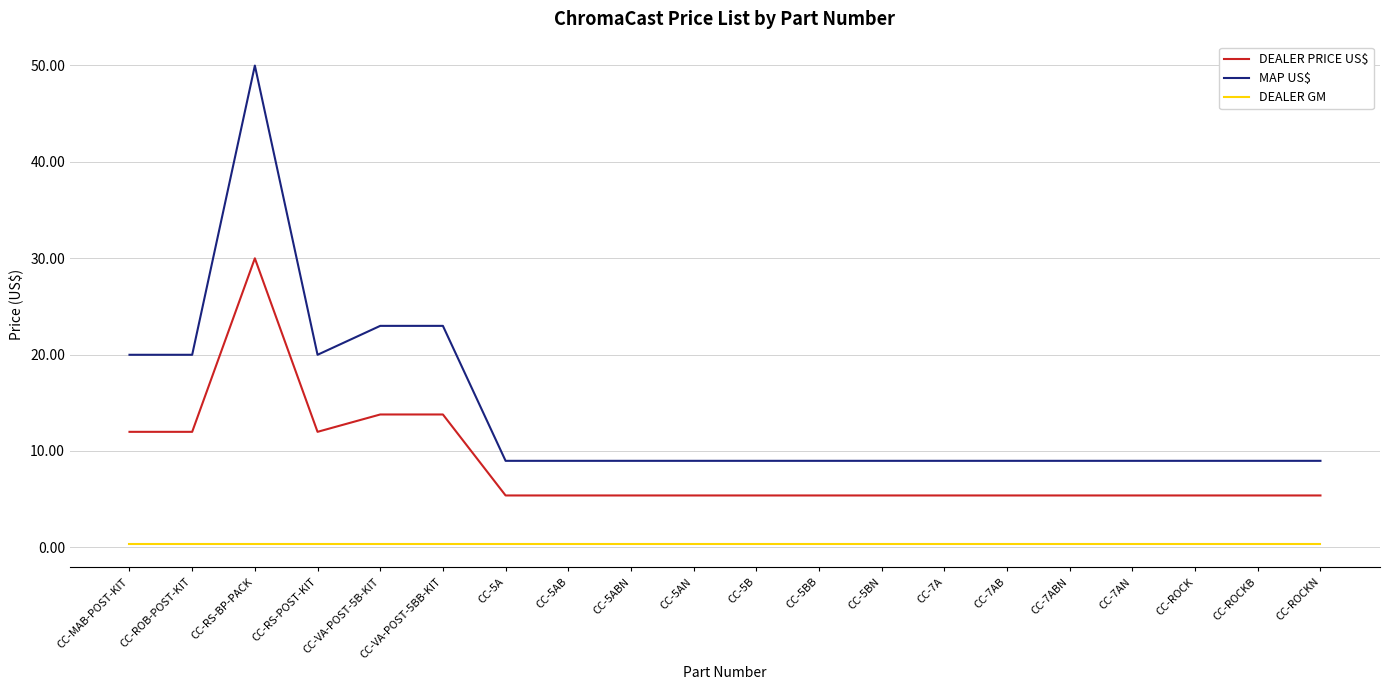

What is the difference between the maximum and minimum values in the MAP US$ series?

41.0